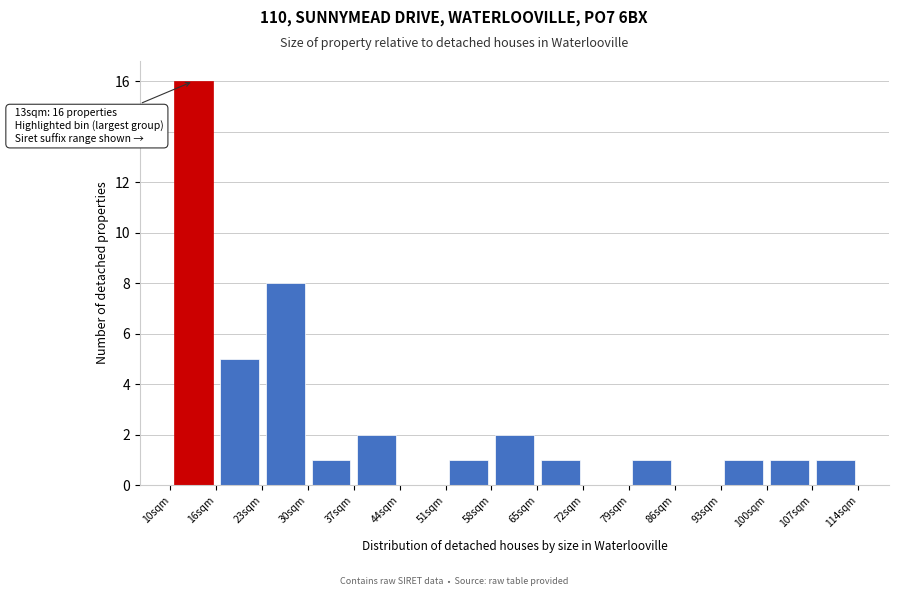

Over which range of the x-axis is the bar tallest?

10 to 17